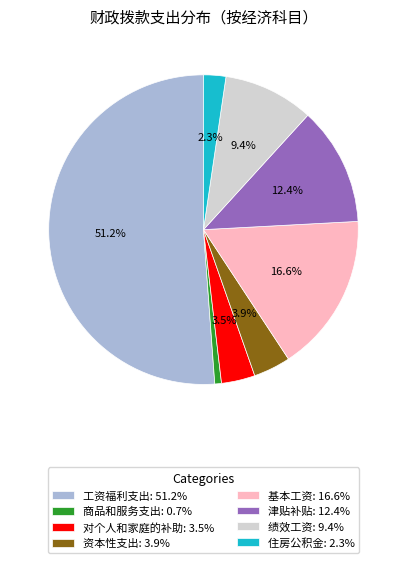

How many slices are in this pie chart?

8